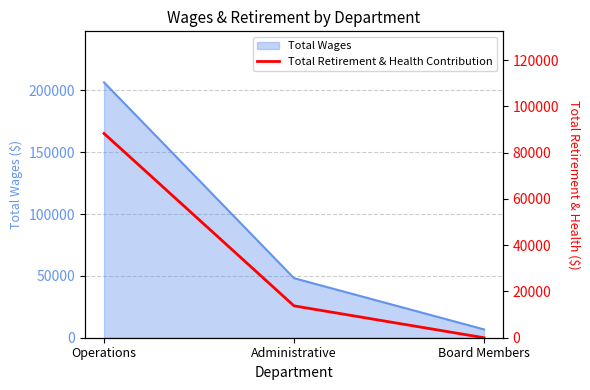

How many values exceed 13775?

1